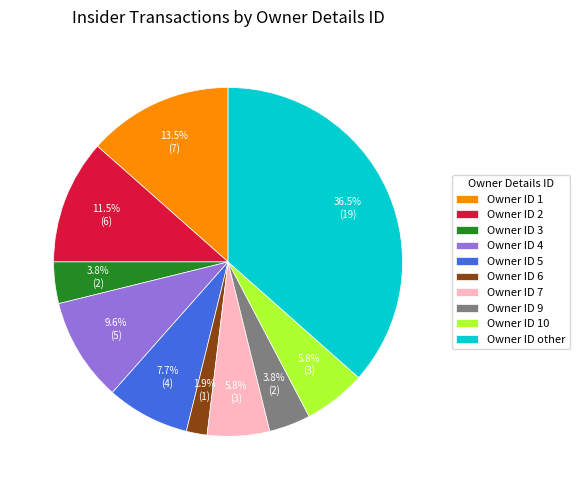

Which category has the smallest portion of the pie?

Owner ID 6